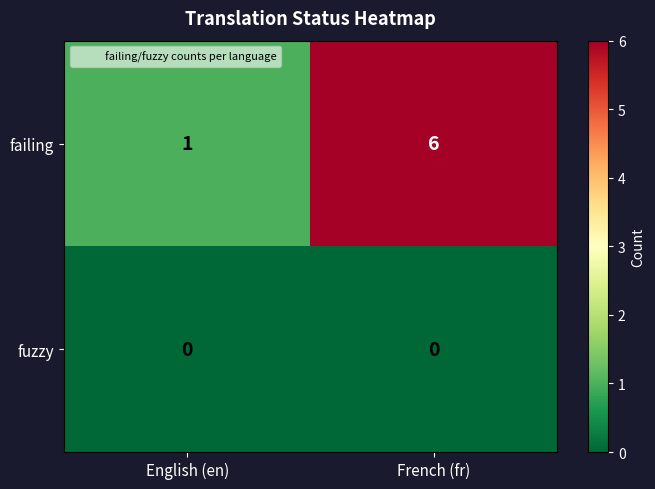

What value does the failing series have at French (fr)?

6